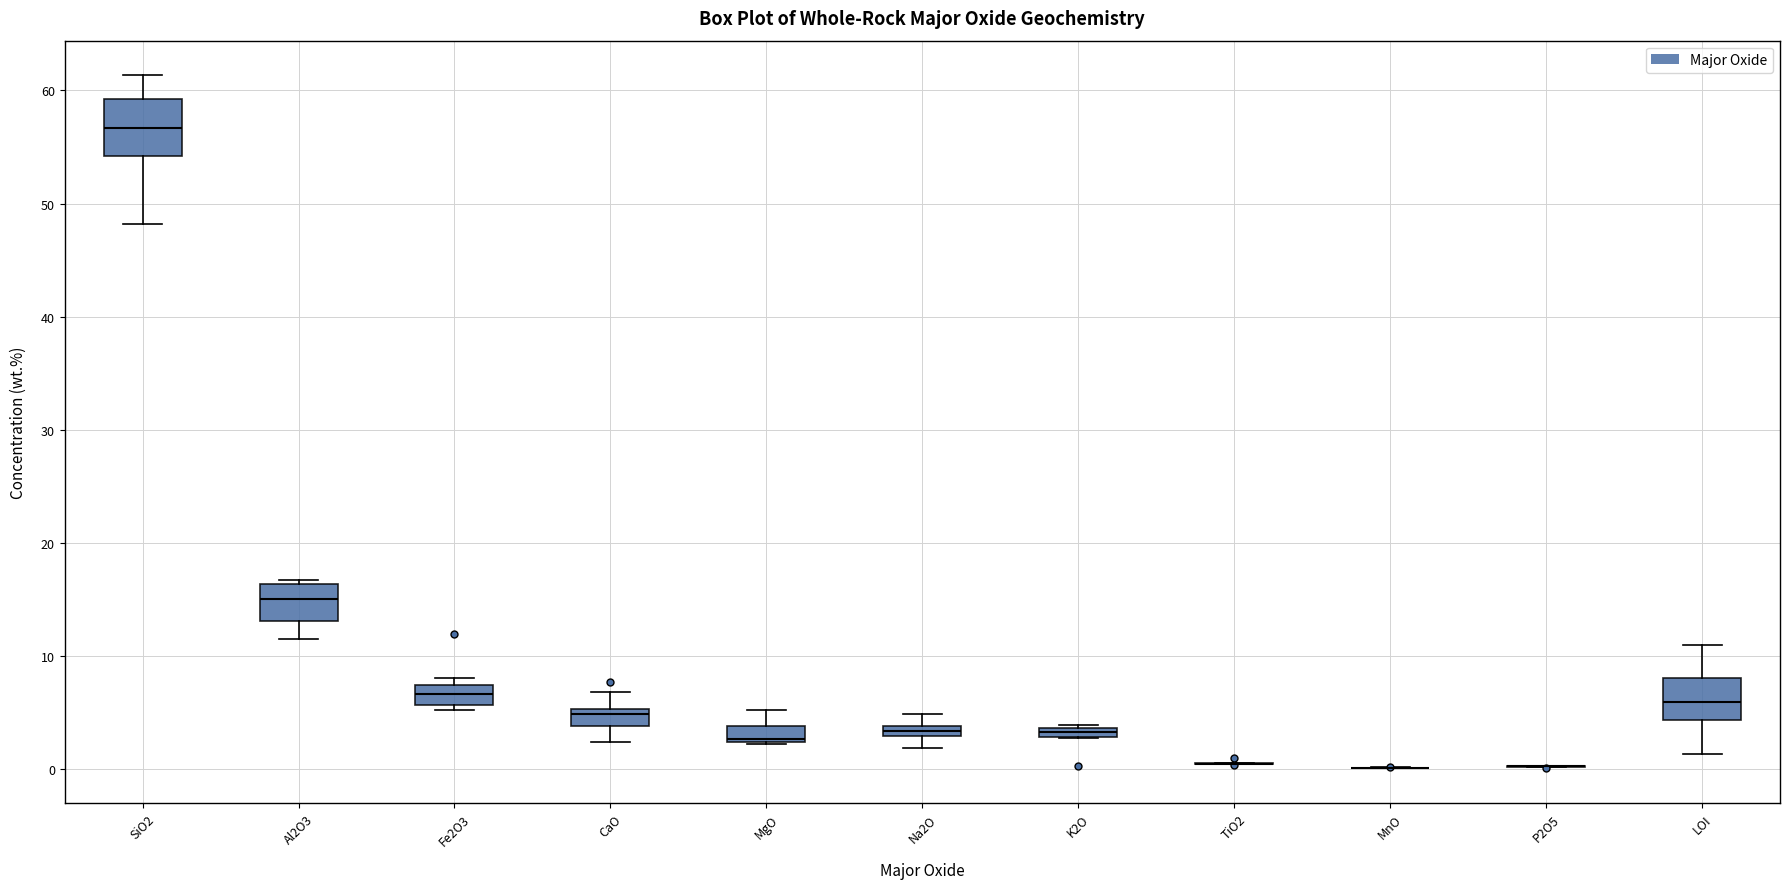

Which box is the tallest, from its lower edge to its upper edge?

SiO2